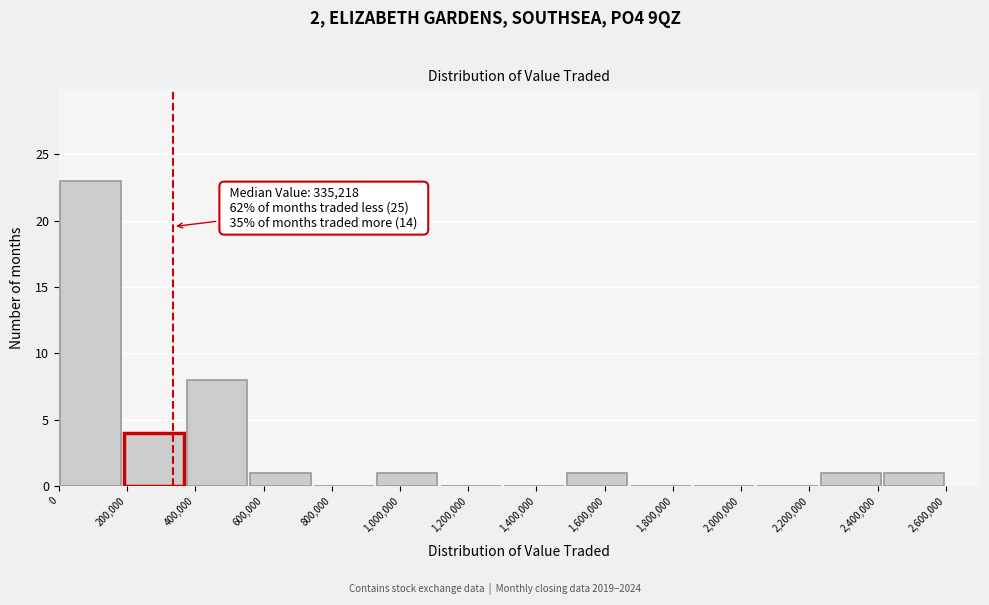

Over which range of the x-axis is the bar tallest?

0 to 180000